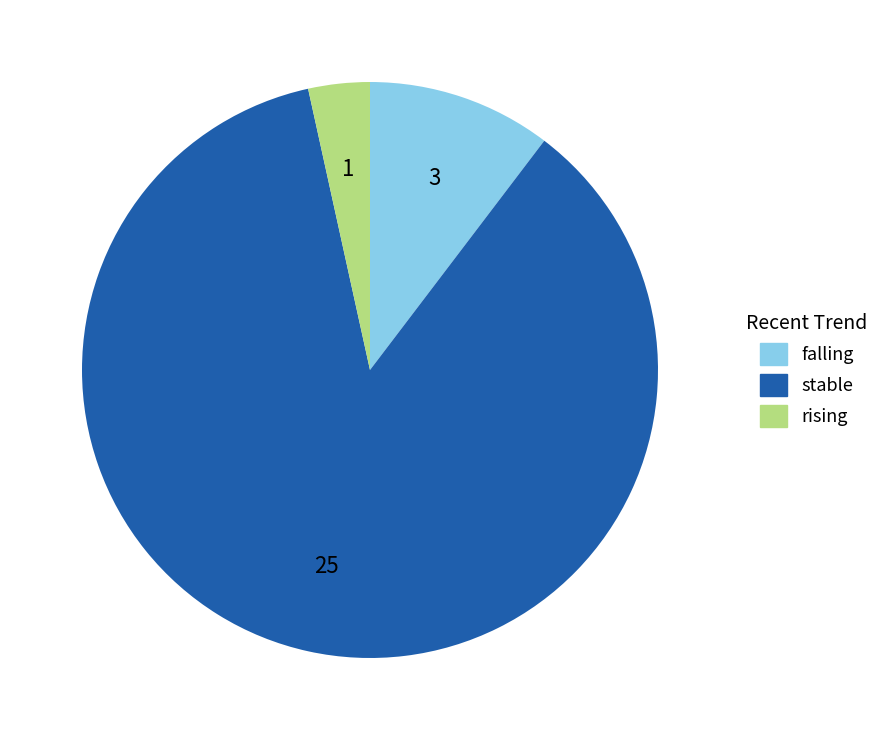

Do falling and rising together represent more than half of the pie?

No